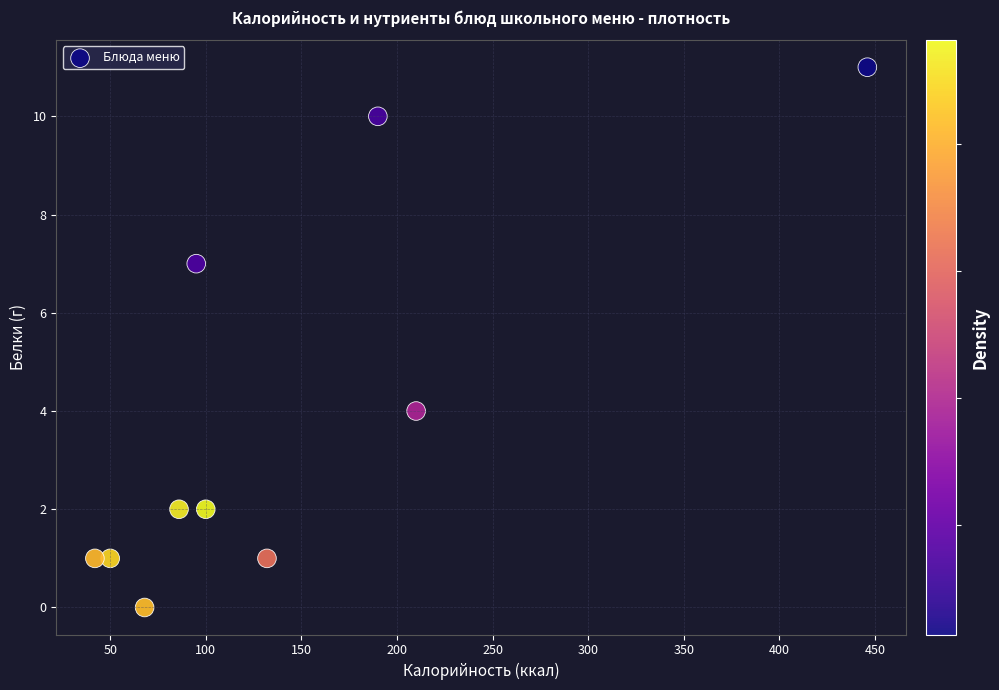

What is the range of Y values (max minus min)?

11